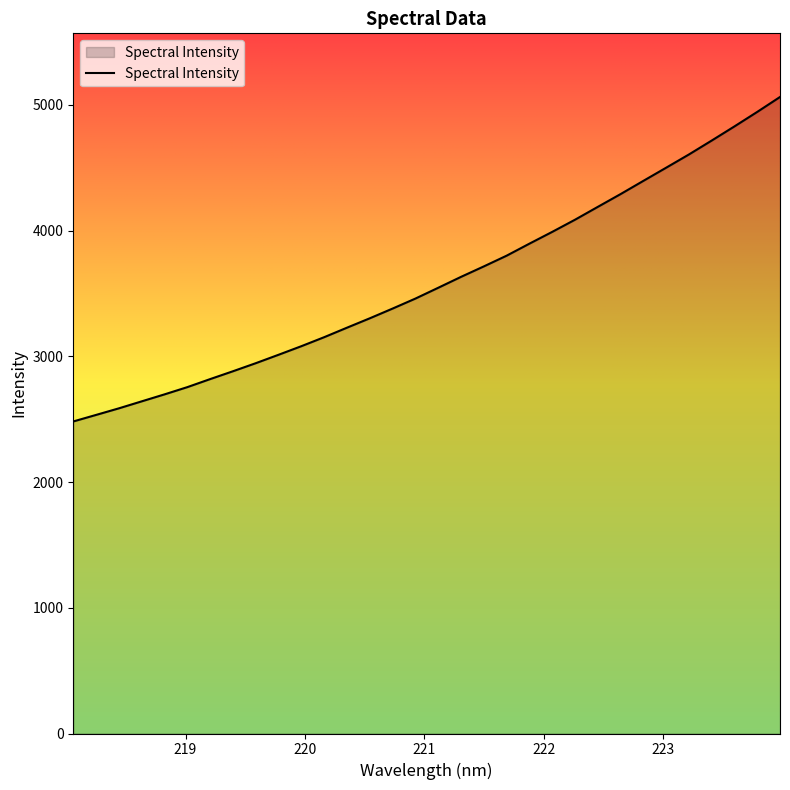

What is the maximum value shown in the chart?

5062.4